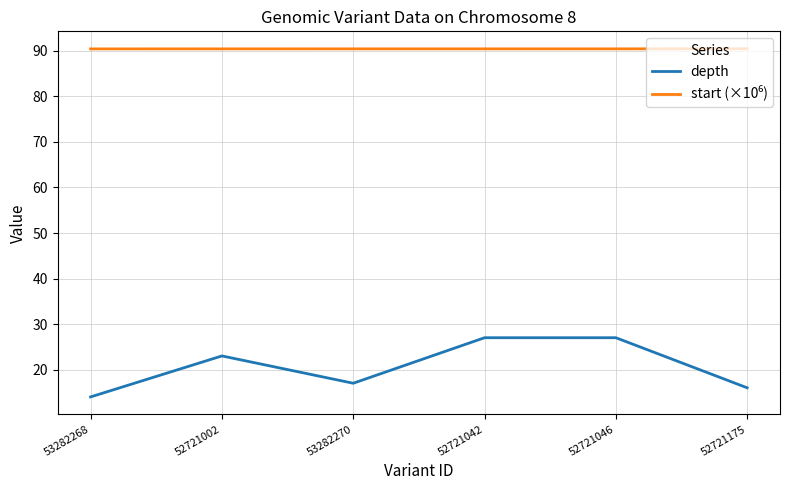

The value of depth at 53282270 is 23.6. True or false?

False